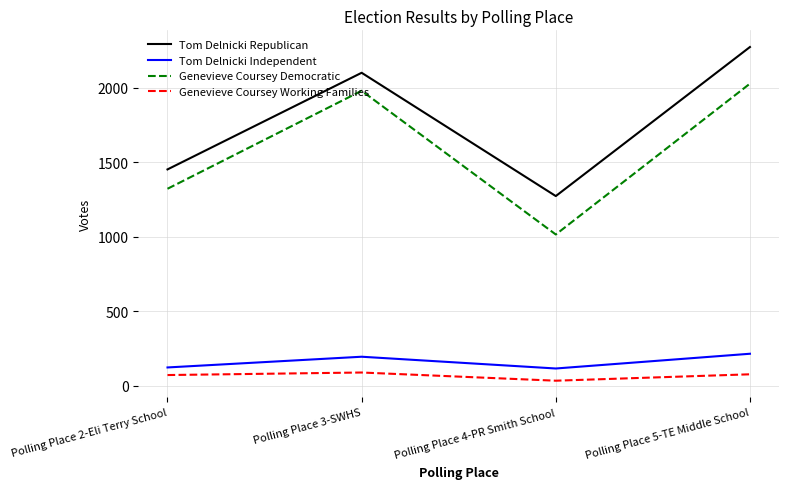

True or false: Genevieve Coursey Democratic and Genevieve Coursey Working Families intersect in this chart.

False